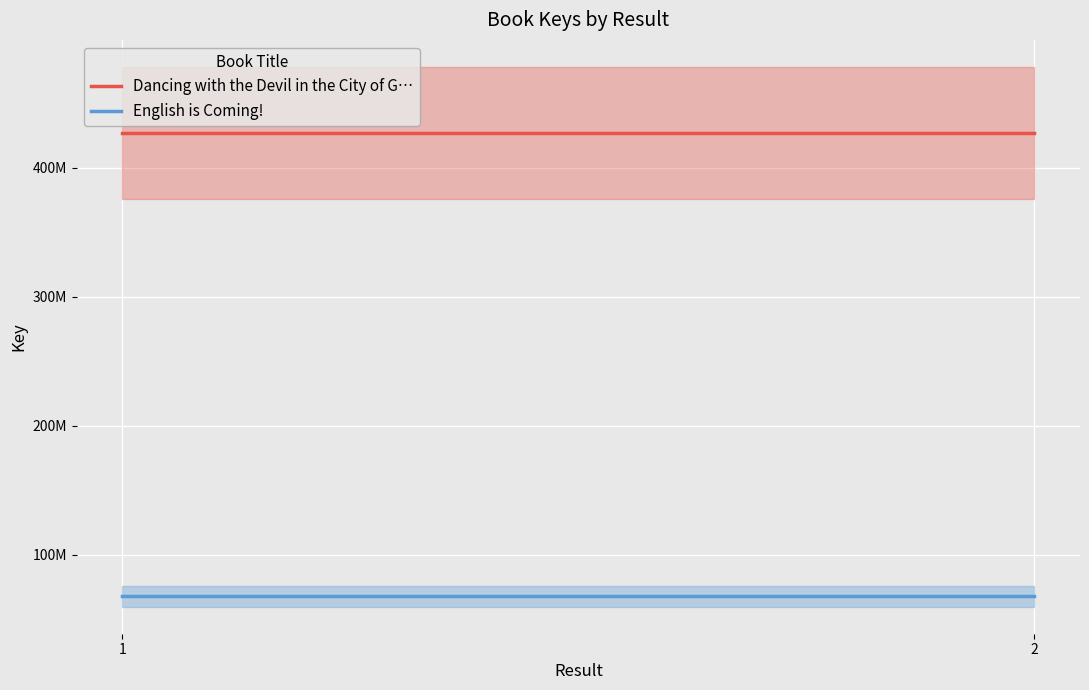

What are all the series names shown in the legend?

Dancing with the Devil, English is Coming!